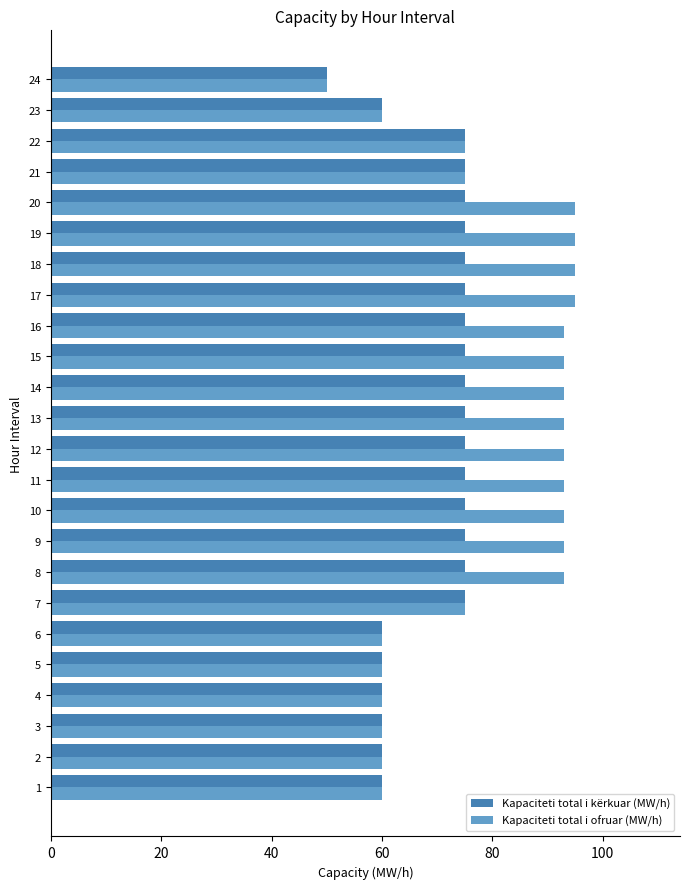

What is the difference between the maximum and second lowest values in the Kapaciteti total i ofruar (MW/h) series?

35